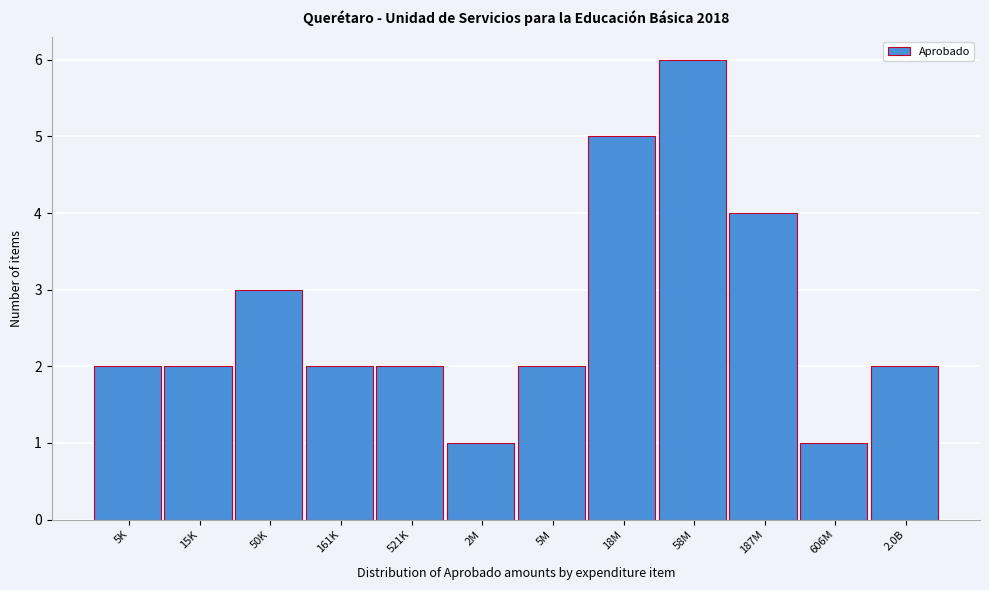

Reading left to right, list all the values displayed in this chart.

5K=2	15K=2	50K=3	161K=2	521K=2	2M=1	5M=2	18M=5	58M=6	187M=4	606M=1	2.0B=2